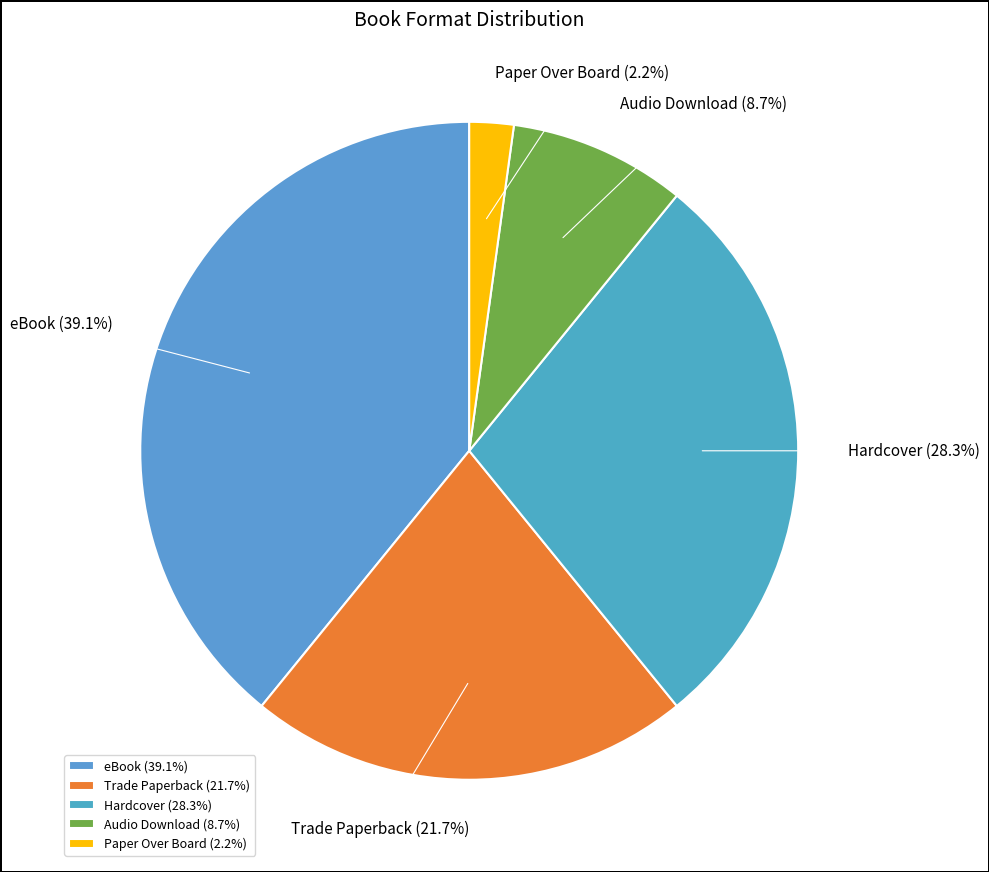

Is the sum of eBook and Paper Over Board greater than half?

No